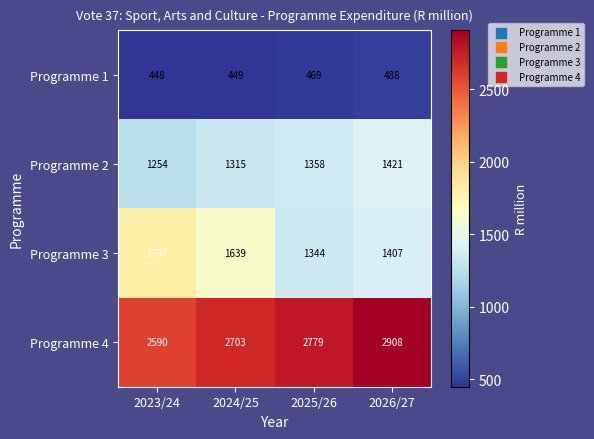

What is the sum of all Programme 1 values?

1854